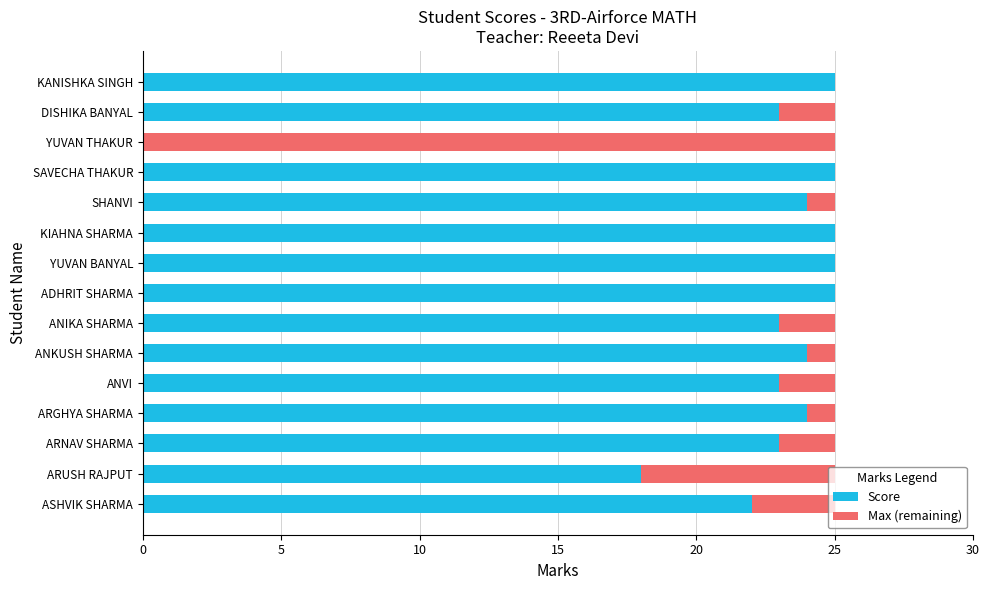

What is the total value across all series at SHANVI?

25